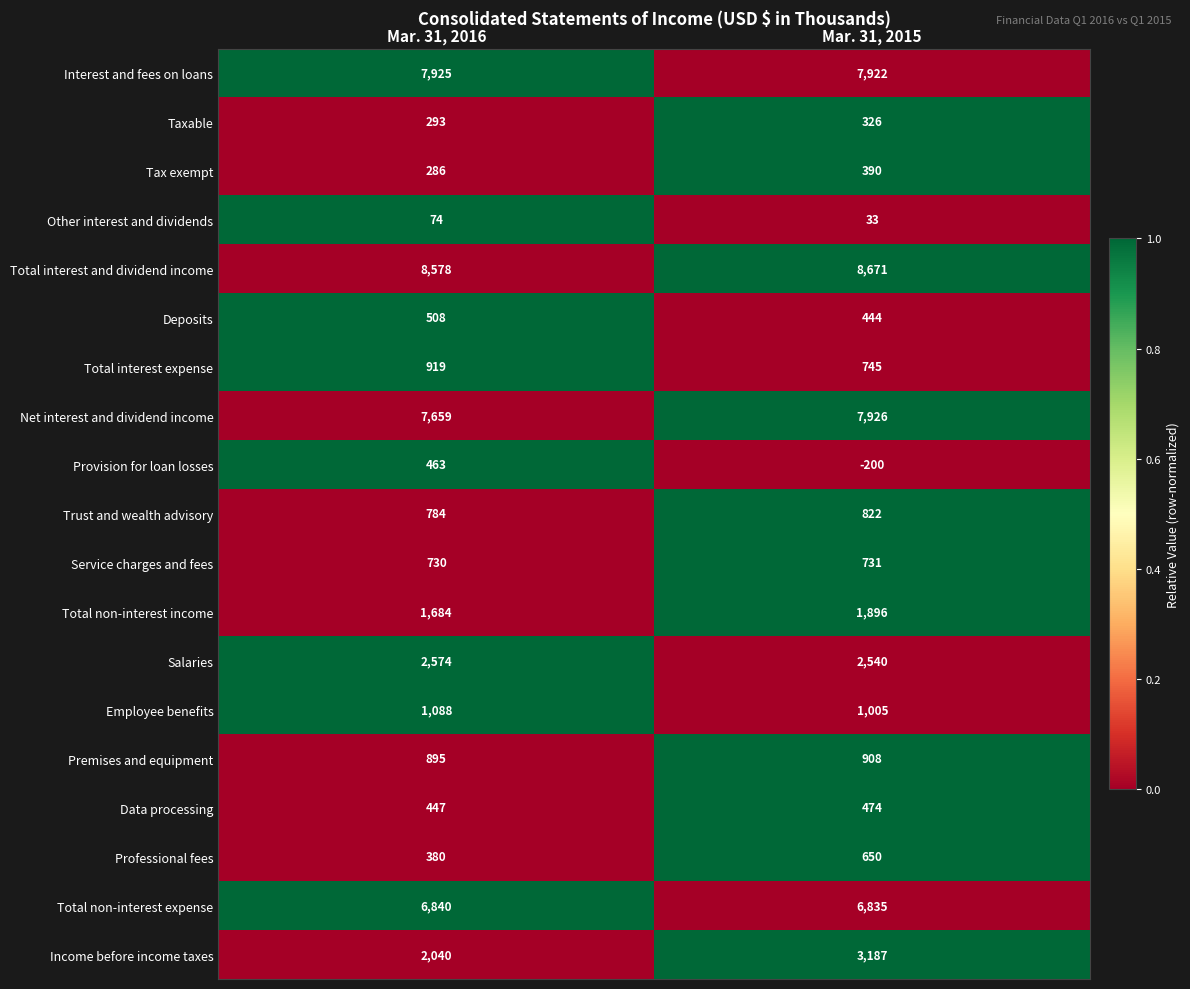

What value does the Employee benefits series have at Mar. 31, 2016, to the nearest 10?

1090